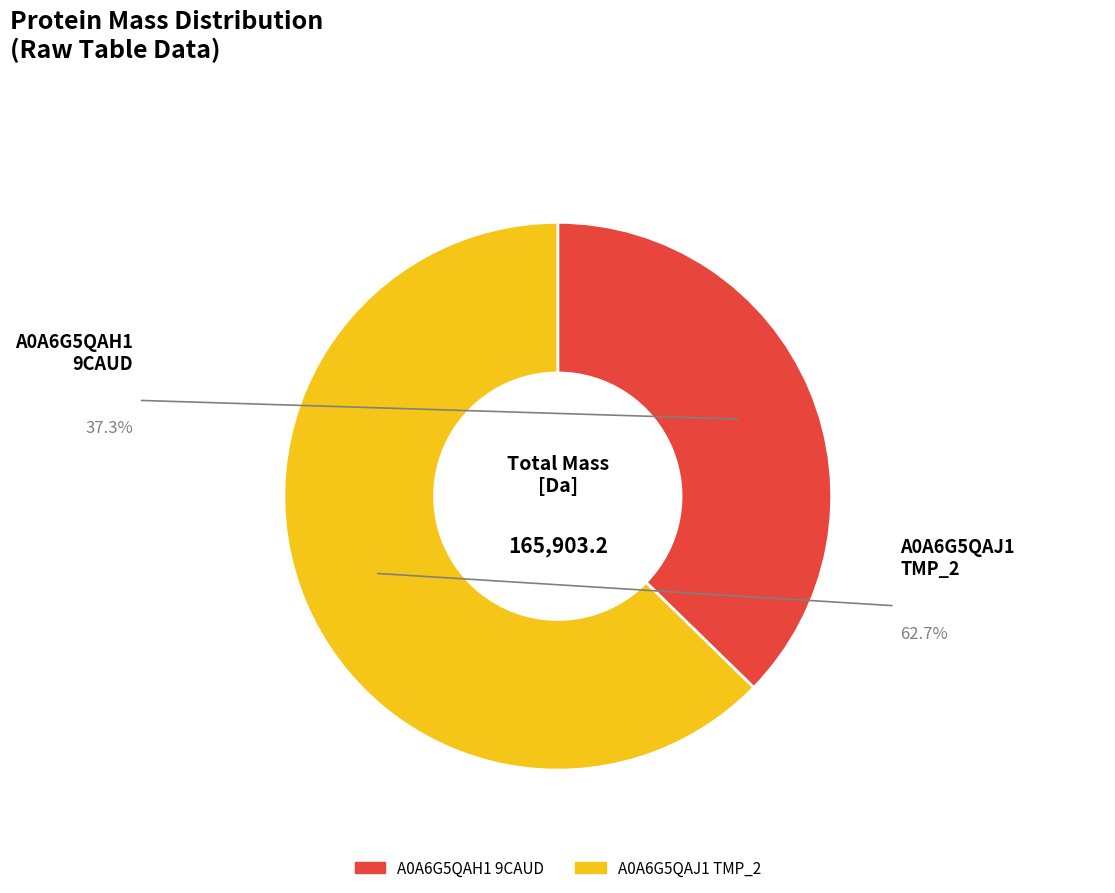

How much of the chart is everything except tr|A0A6G5QAH1|A0A6G5QAH1_9CAUD?

62.7%